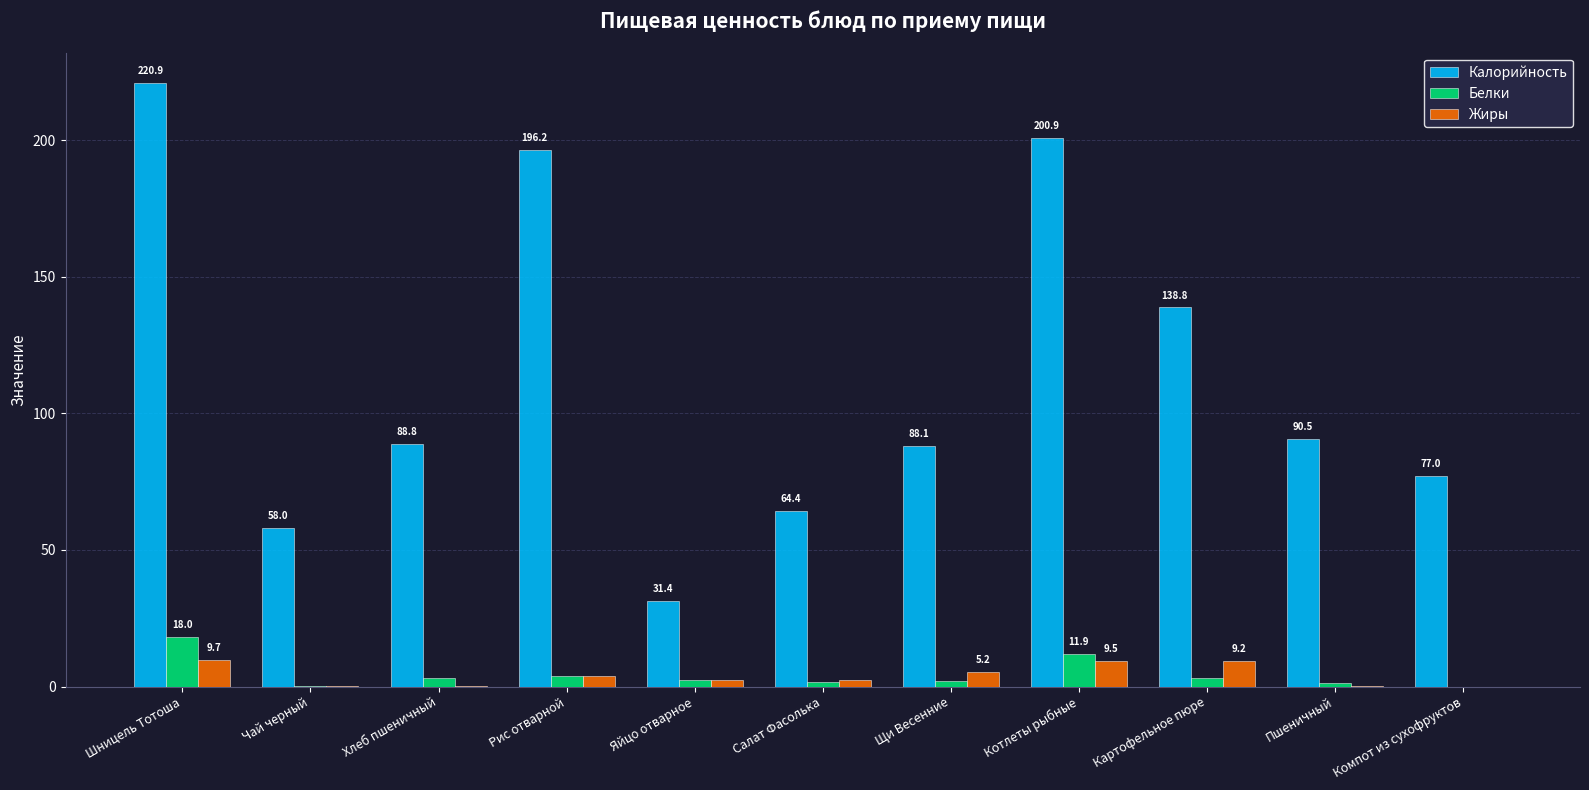

The Белки series shows -8.3 at Компот из сухофруктов. True or false?

False